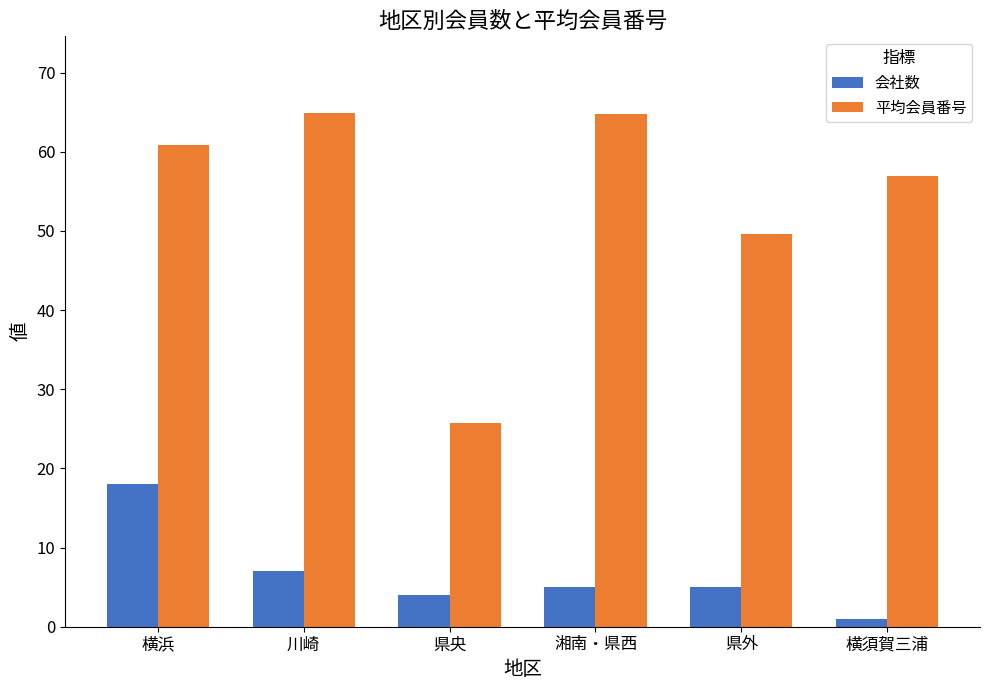

Is the value of 会社数 at 横浜 greater than the value of 平均会員番号 at 横浜?

No